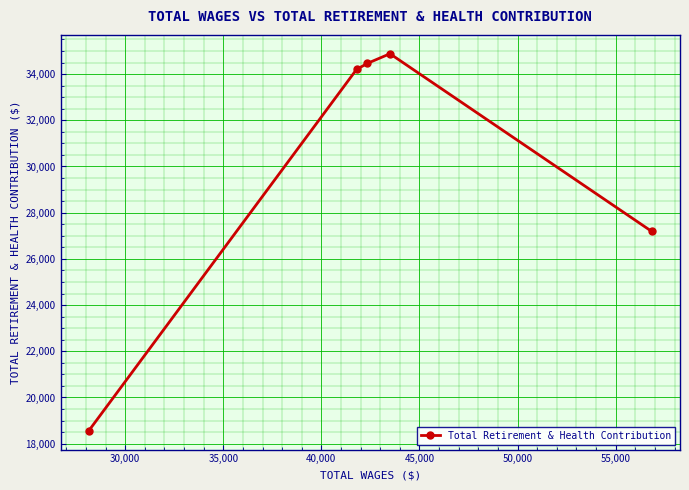

What is the value of the 2nd point from the left?

34201